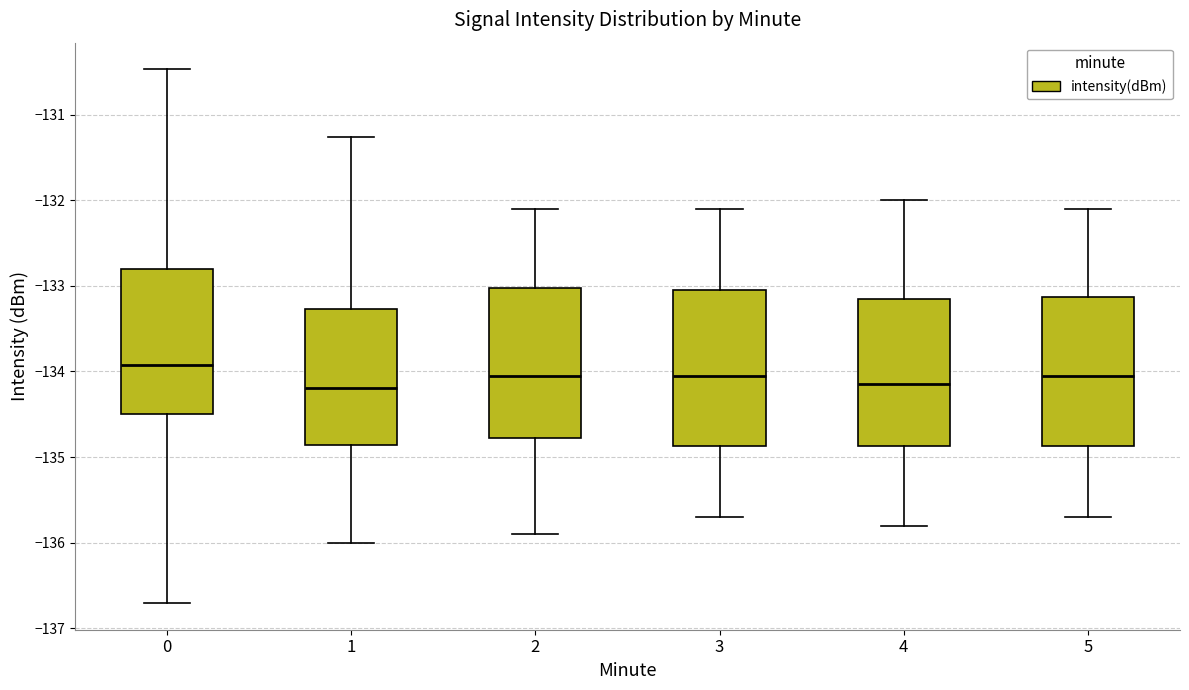

Reading left to right, read every box against the y-axis: the position of its median line, the range the box covers, and the ends of its whiskers. The values are not printed on the chart, so give them approximately, as read against the axis.

0: median -133.9, box -134.5 to -132.8, whiskers -136.7 to -130.5
1: median -134.2, box -134.9 to -133.3, whiskers -136.0 to -131.3
2: median -134.0, box -134.8 to -133.0, whiskers -135.9 to -132.1
3: median -134.0, box -134.9 to -133.0, whiskers -135.7 to -132.1
4: median -134.1, box -134.9 to -133.1, whiskers -135.8 to -132.0
5: median -134.0, box -134.9 to -133.1, whiskers -135.7 to -132.1